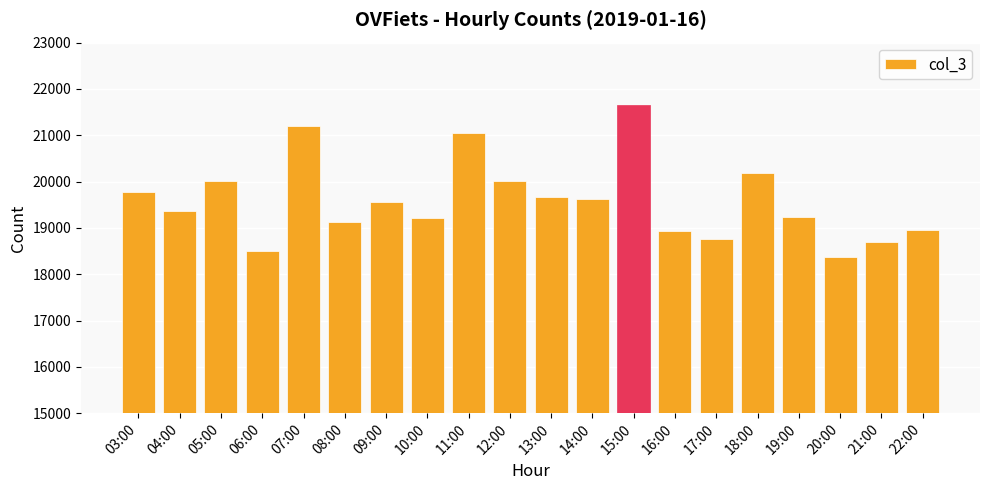

At which label does the data first exceed 19564?

03:00